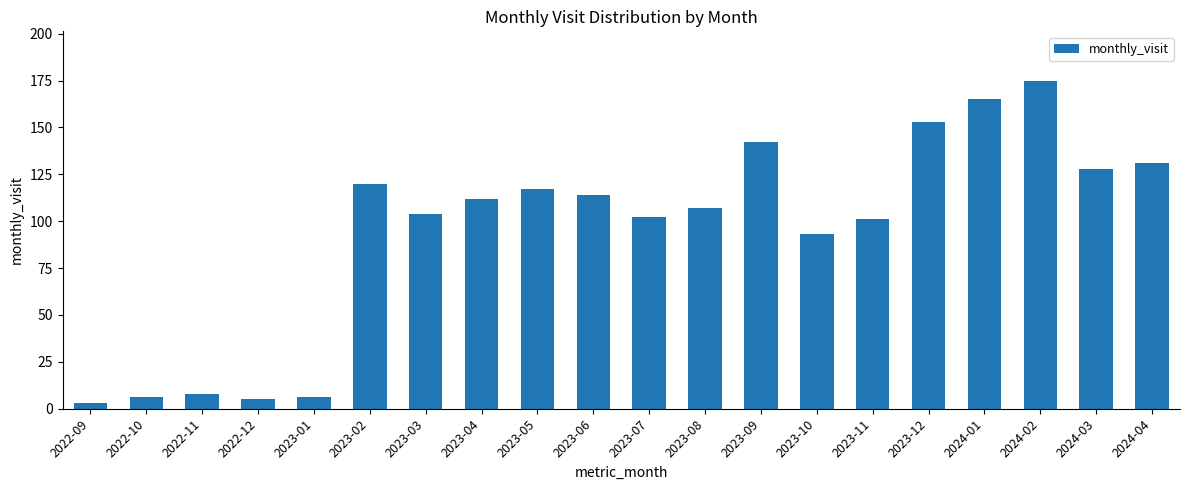

What is the sum of all values?

1892